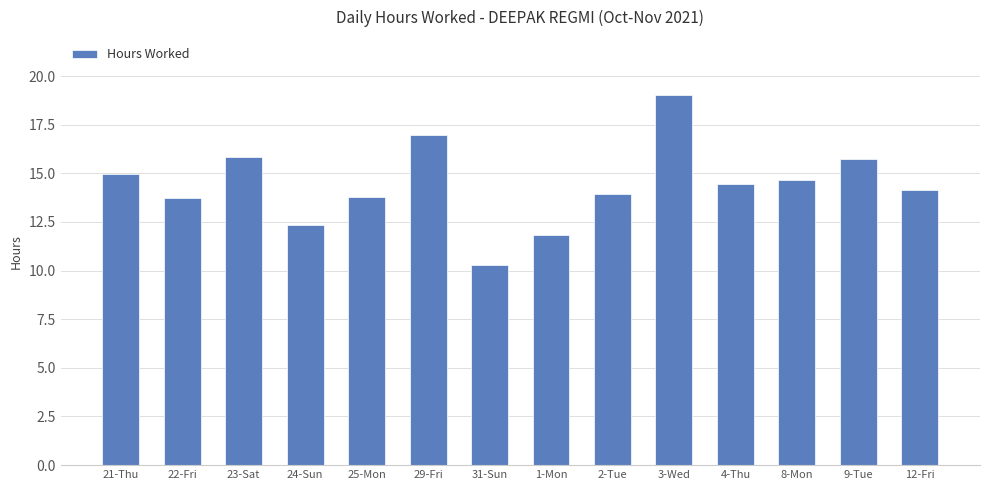

What is the change in value from 25-Mon to 3-Wed?

+5.2